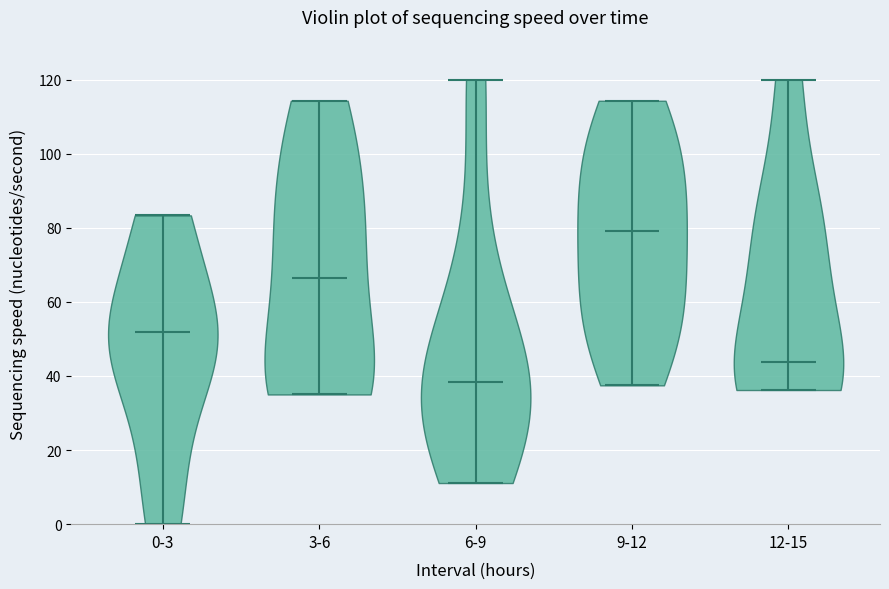

Reading left to right, read every violin against the y-axis: where its median line is, and the lowest and highest points it reaches. The values are not printed on the chart, so give them approximately, as read against the axis.

0-3: median line 52, lowest point 0, highest point 84
3-6: median line 66, lowest point 36, highest point 114
6-9: median line 38, lowest point 12, highest point 120
9-12: median line 80, lowest point 38, highest point 114
12-15: median line 44, lowest point 36, highest point 120